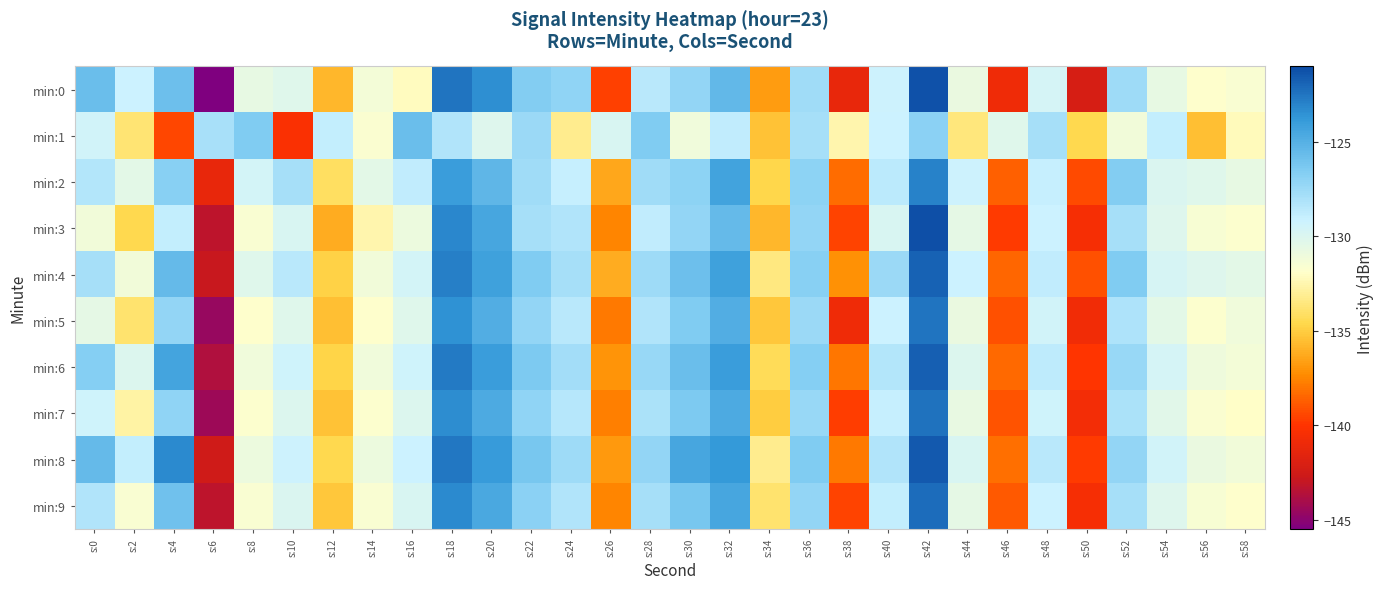

What is the difference between the highest and lowest values at s:0?

5.6